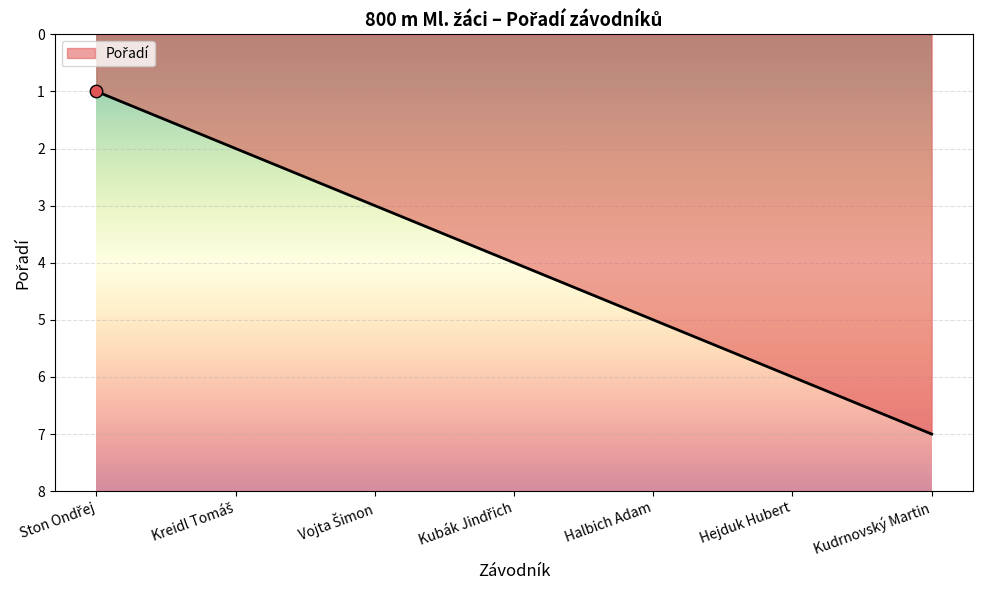

Approximately how many times larger is the value at Kudrnovský Martin compared to Halbich Adam?

1.4